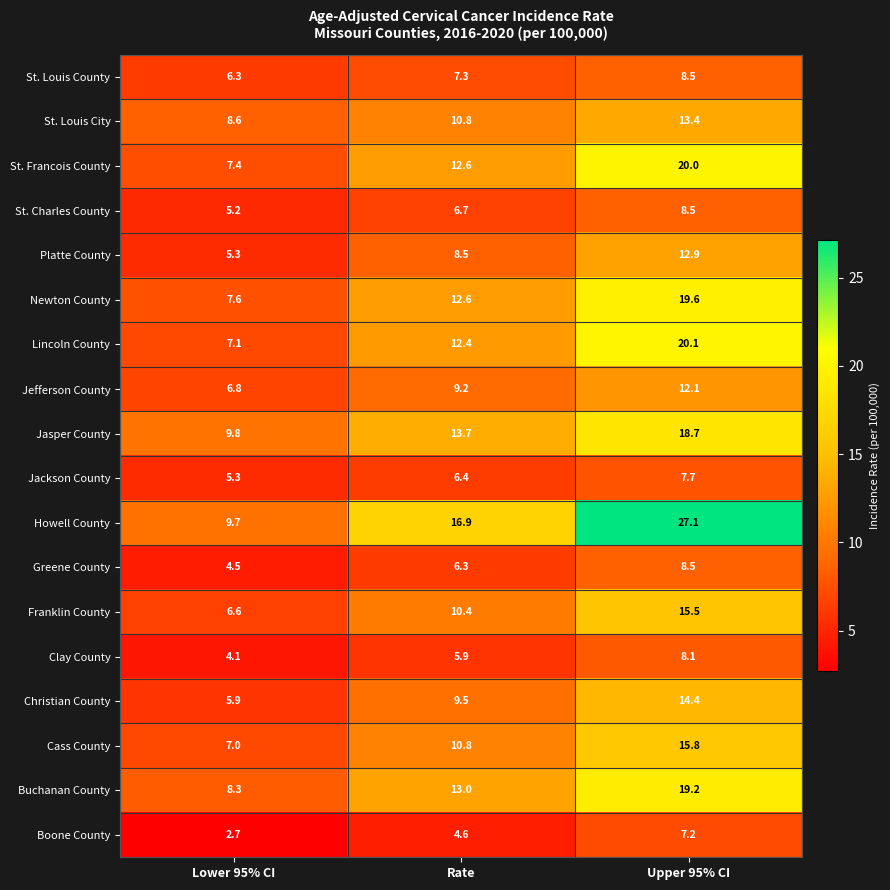

What is the average value of the Howell County series?

17.9